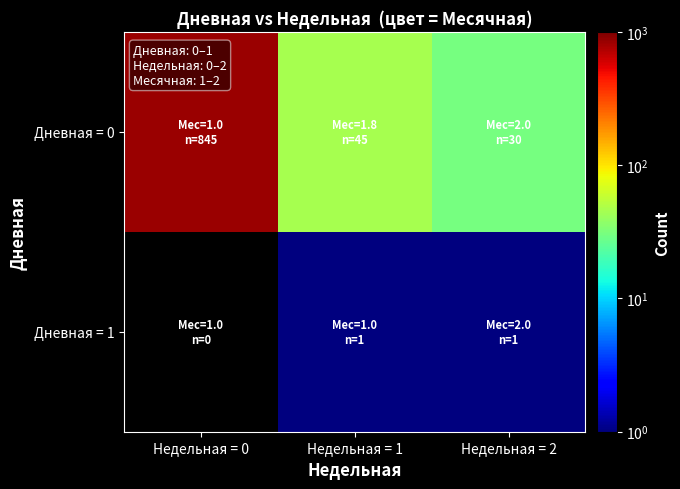

At Недельная = 0, list the series in order from largest to smallest.

Дневная = 0, Дневная = 1